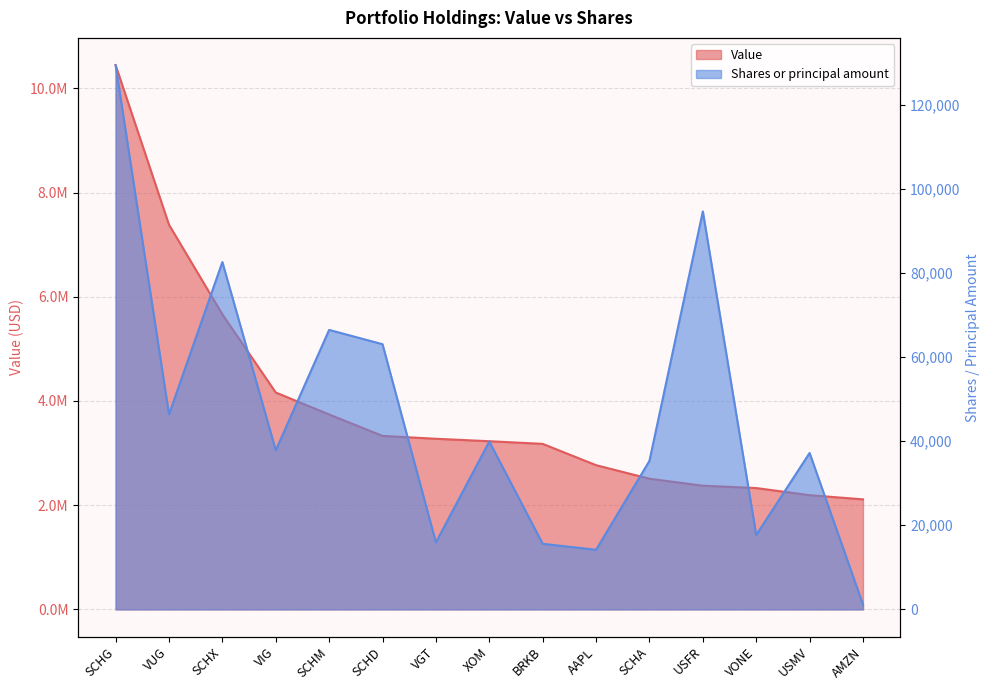

Which label corresponds to the smallest value in the chart?

AMZN